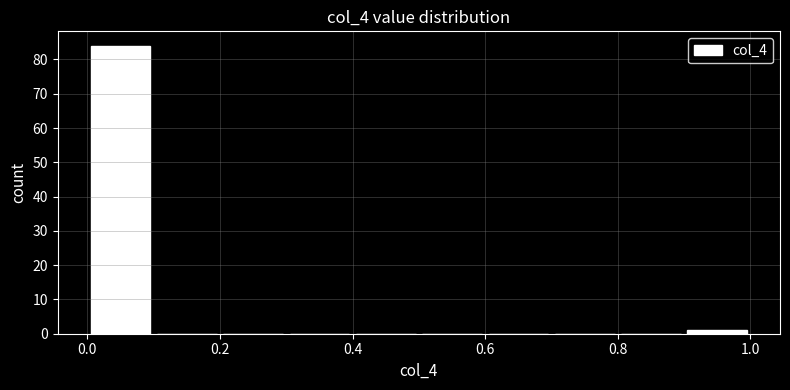

Reading left to right, list every bar in this chart as the range it spans on the x-axis followed by its height. The values are not printed on the chart, so give them approximately, as read against the axis.

0.0 to 0.1: 84
0.1 to 0.2: 0
0.2 to 0.3: 0
0.3 to 0.4: 0
0.4 to 0.5: 0
0.5 to 0.6: 0
0.6 to 0.7: 0
0.7 to 0.8: 0
0.8 to 0.9: 0
0.9 to 1.0: 1